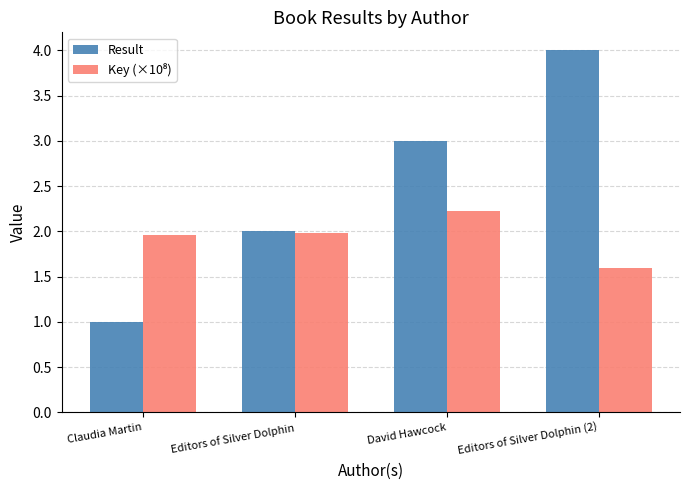

Is it true that Result equals 0.8 at Editors of Silver Dolphin?

False